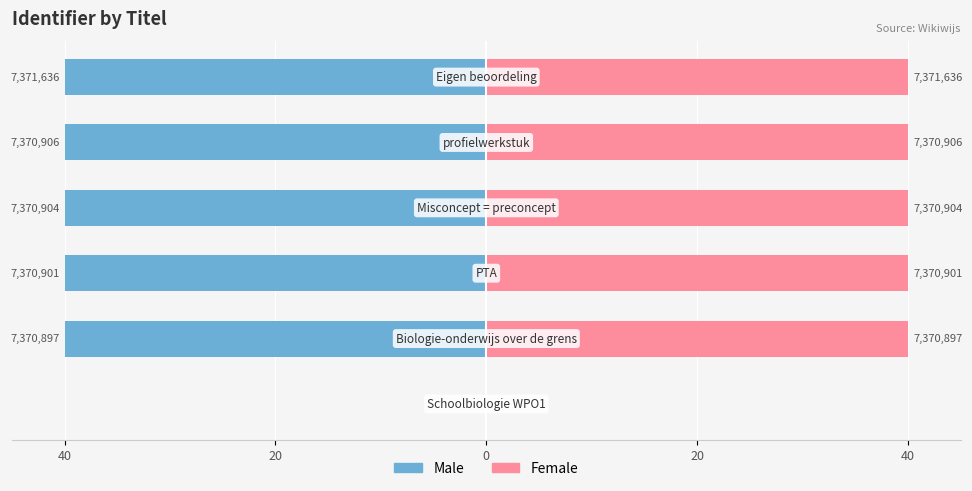

How many bars are there in total?

12